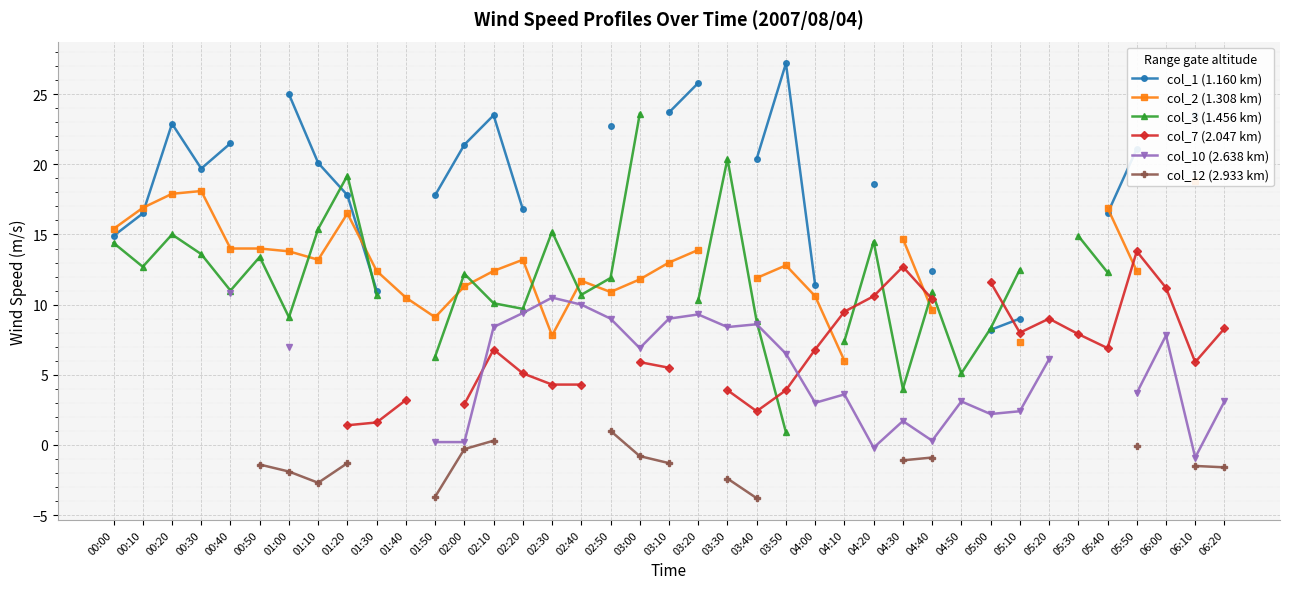

Is the value of col_2 (1.308 km) at 01:30 greater than the value of col_1 (1.160 km) at 01:30?

Yes